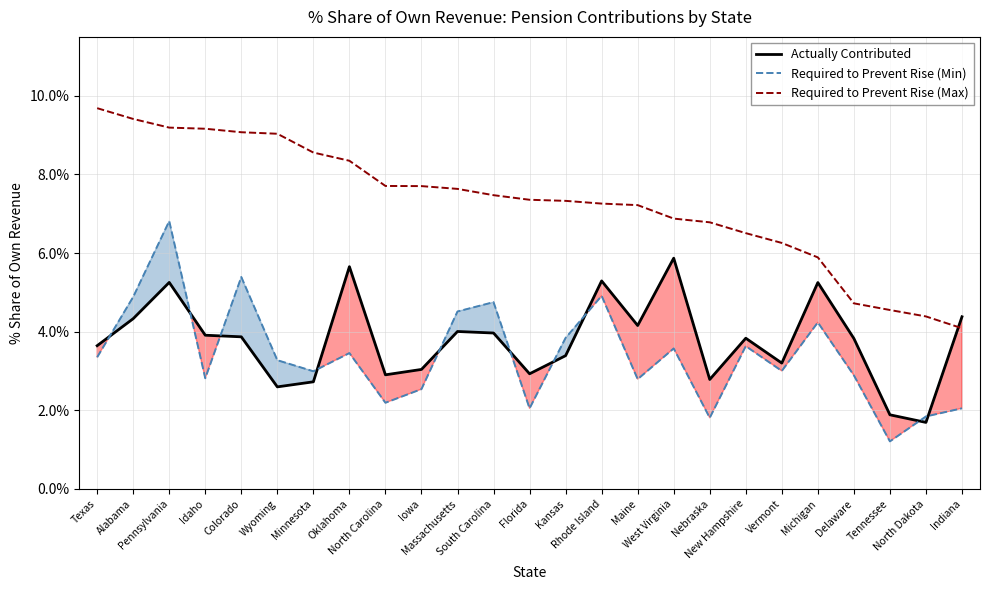

List the labels in order of Required to Prevent Rise (Min) value, largest first.

Pennsylvania, Colorado, Rhode Island, Alabama, South Carolina, Massachusetts, Michigan, Kansas, New Hampshire, West Virginia, Oklahoma, Texas, Wyoming, Vermont, Minnesota, Delaware, Idaho, Maine, Iowa, North Carolina, Indiana, Florida, North Dakota, Nebraska, Tennessee